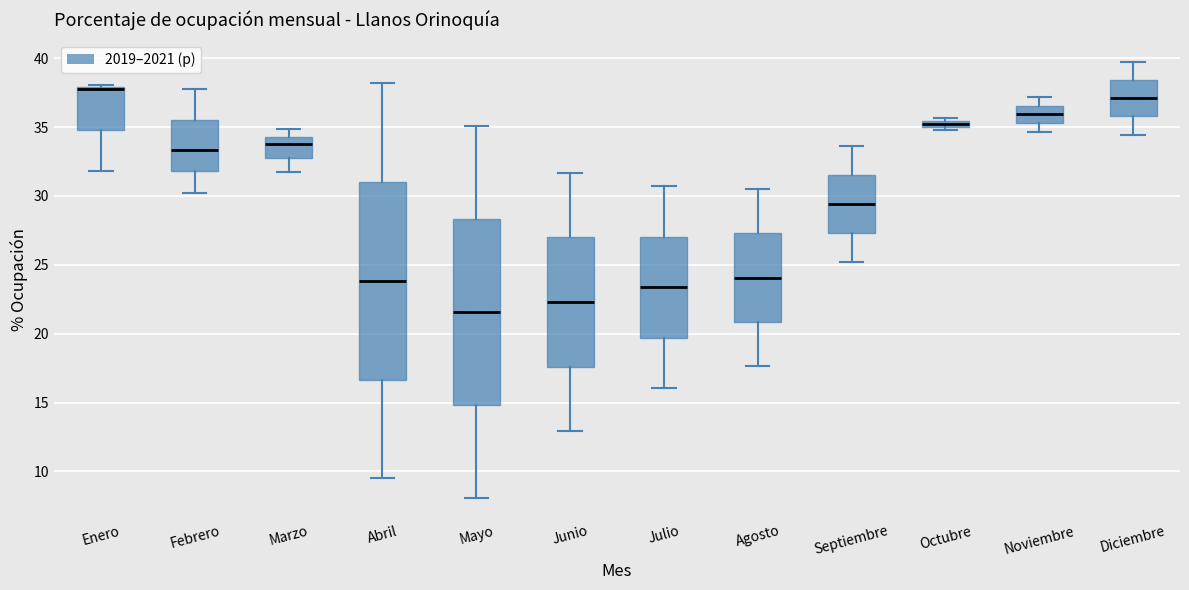

Which box's median line is the highest?

Enero